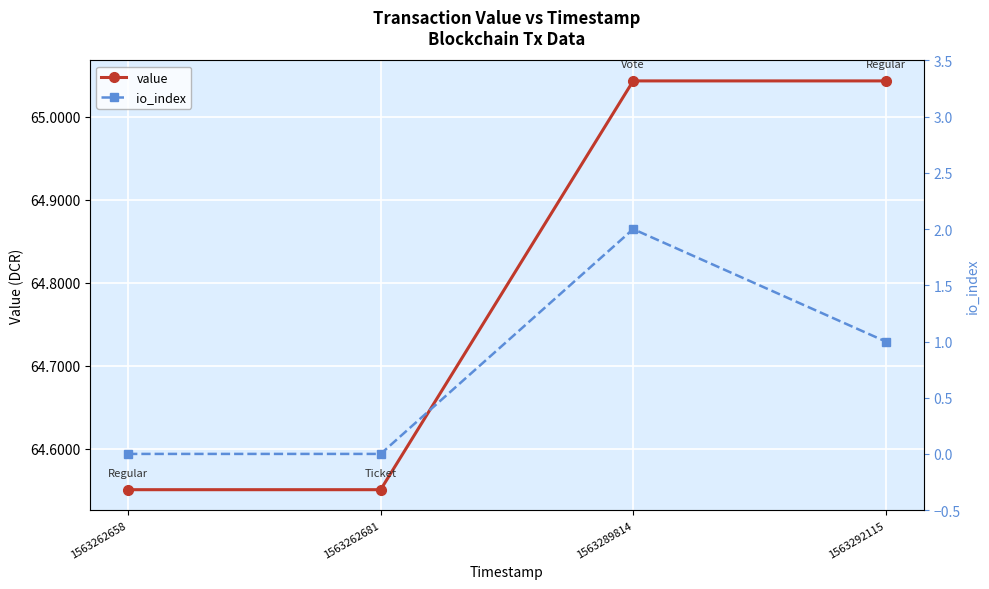

What is the difference between the value values at 1563292115 and 1563262658?

0.5